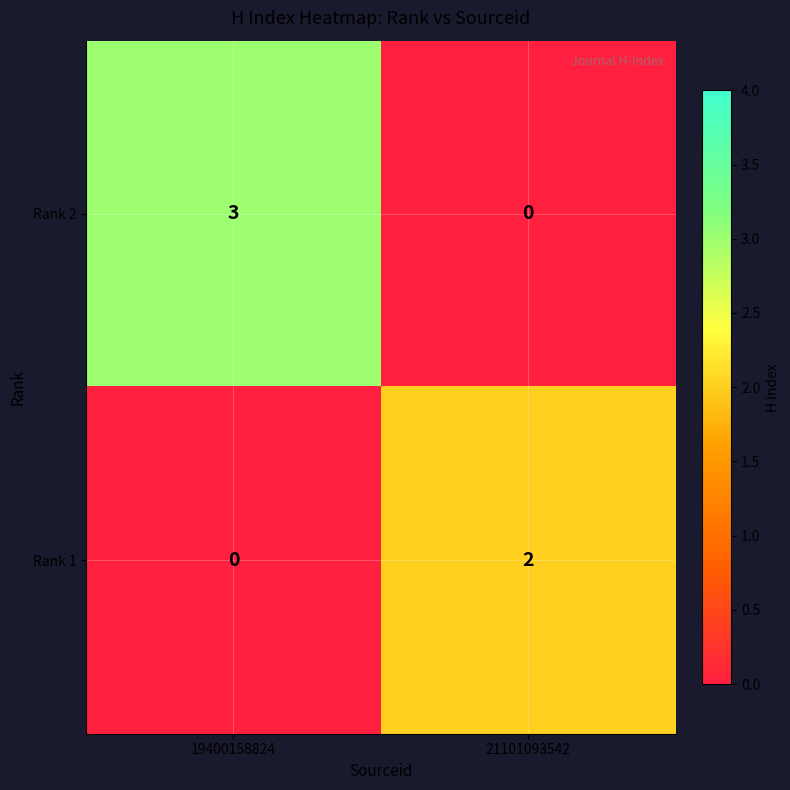

At which label does Rank 2 reach its minimum?

21101093542